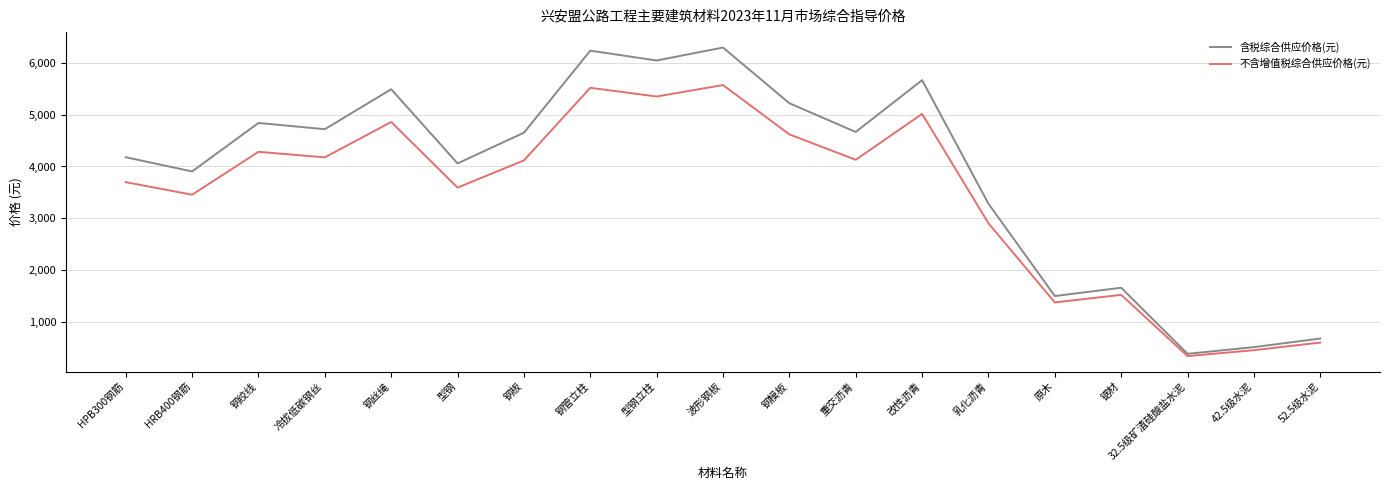

Does the chart have visible grid lines?

Yes